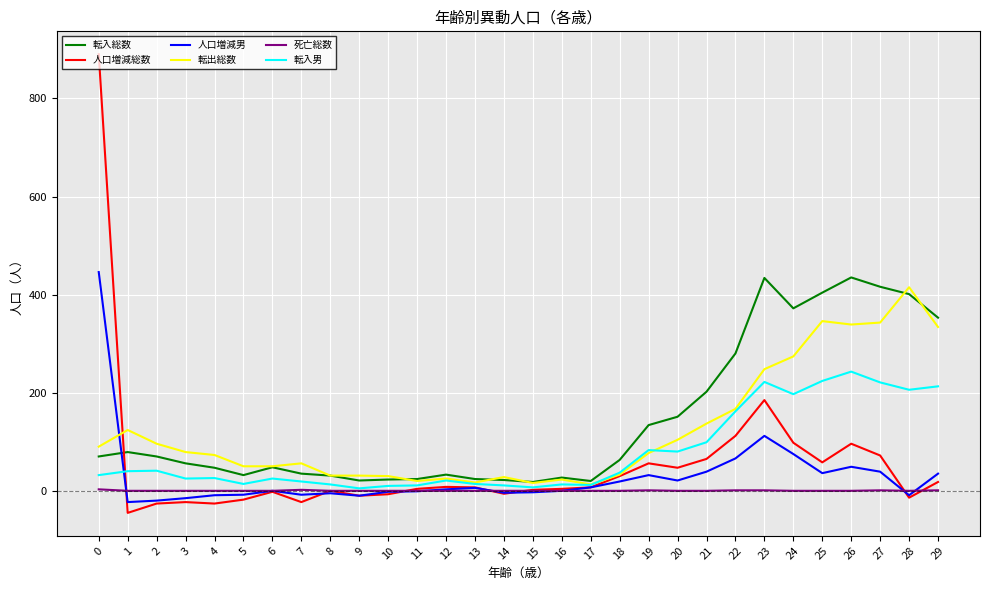

What is the difference between the highest and lowest values at 21?

202